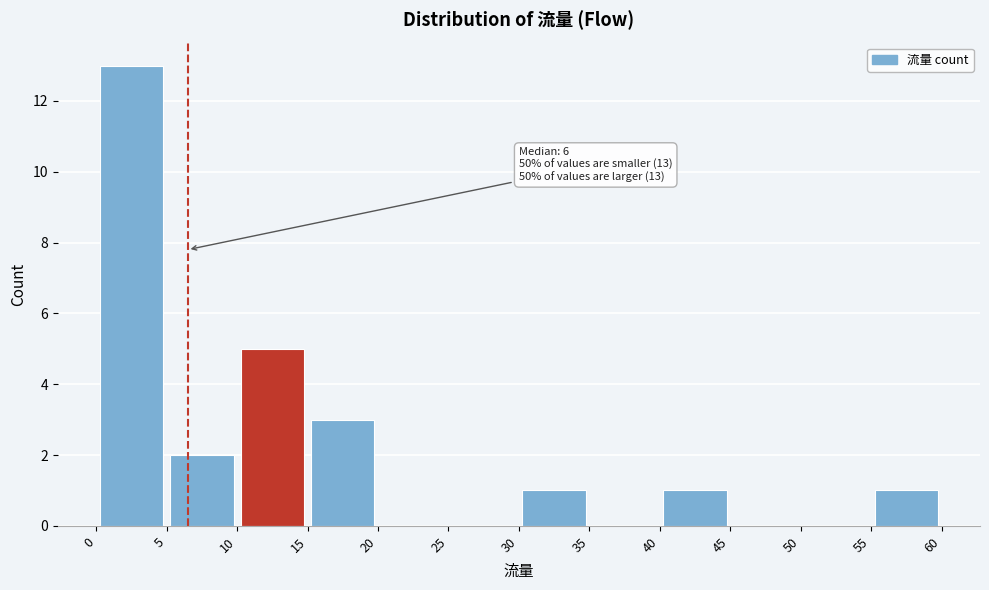

Over which range of the x-axis is the bar tallest?

0 to 5